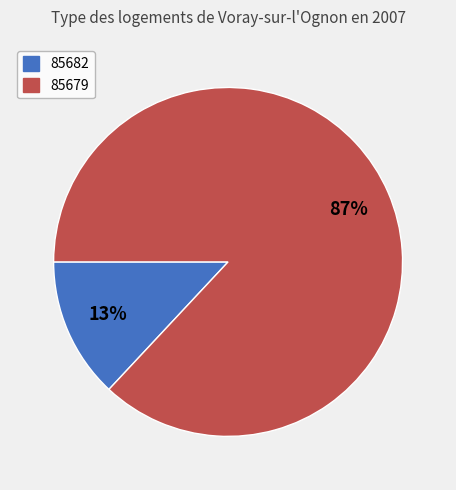

To the nearest percent, what portion does 85682 represent?

13%